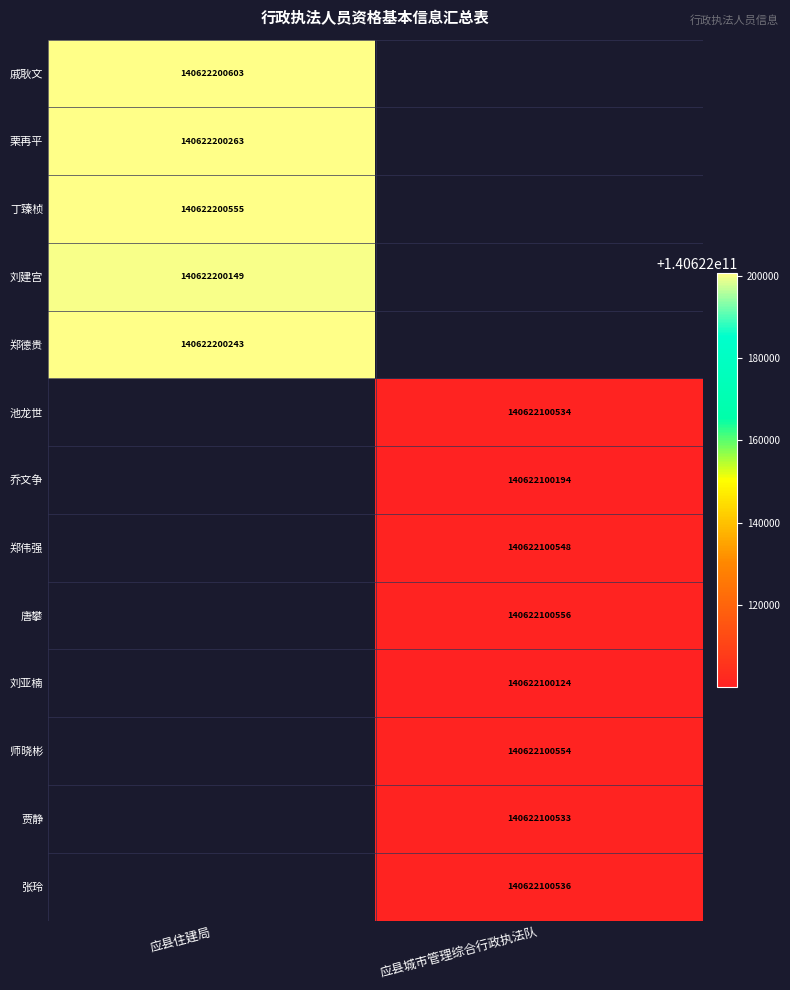

True or false: 师晓彬 has a value of 83970917134 at 应县城市管理综合行政执法队.

False